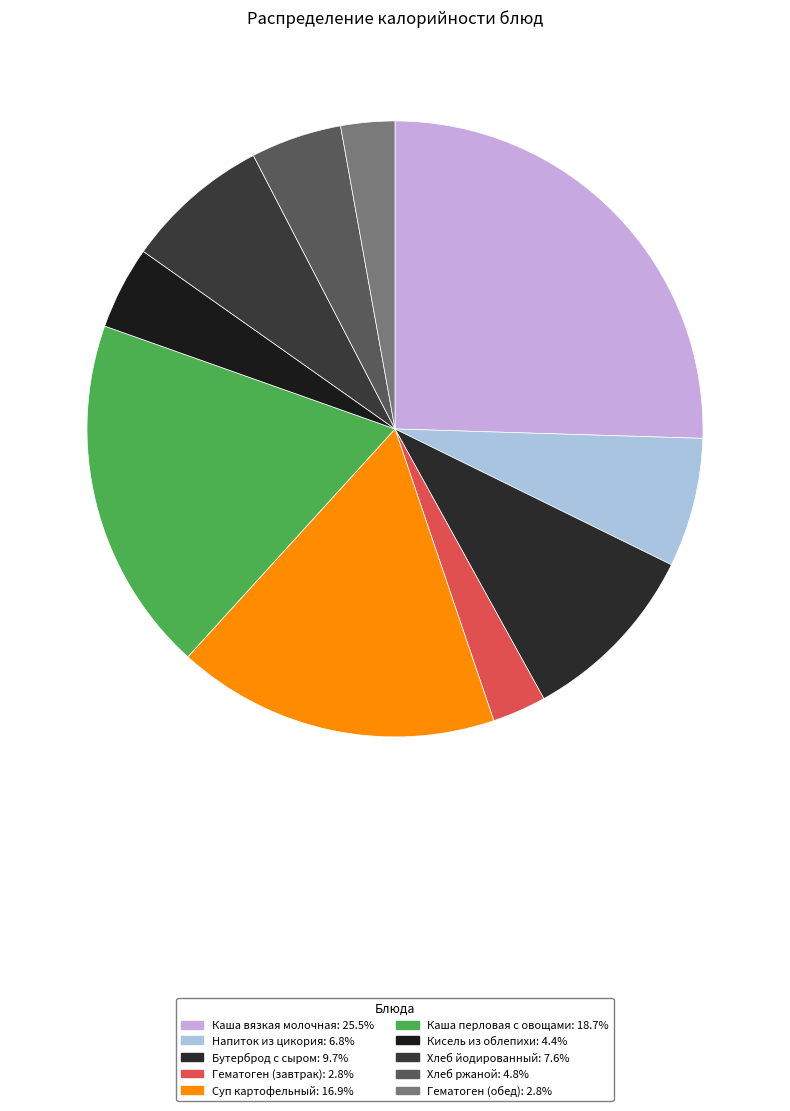

How many slices are in this pie chart?

10